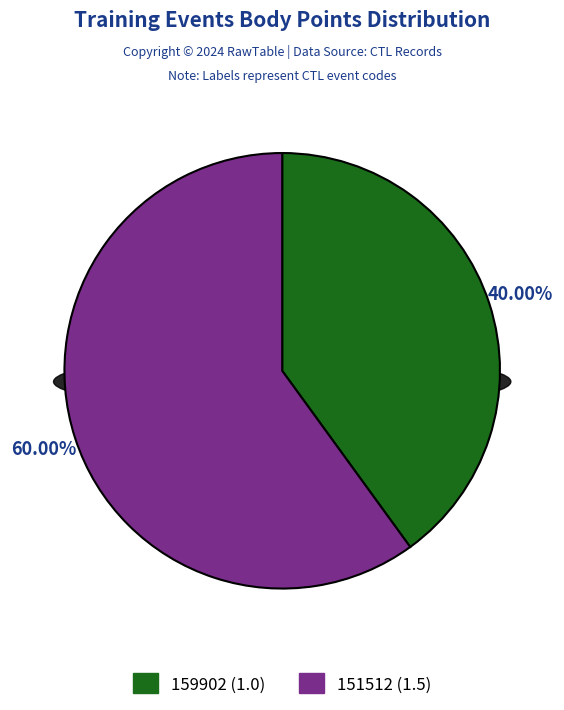

What is the smallest slice in the pie chart?

159902